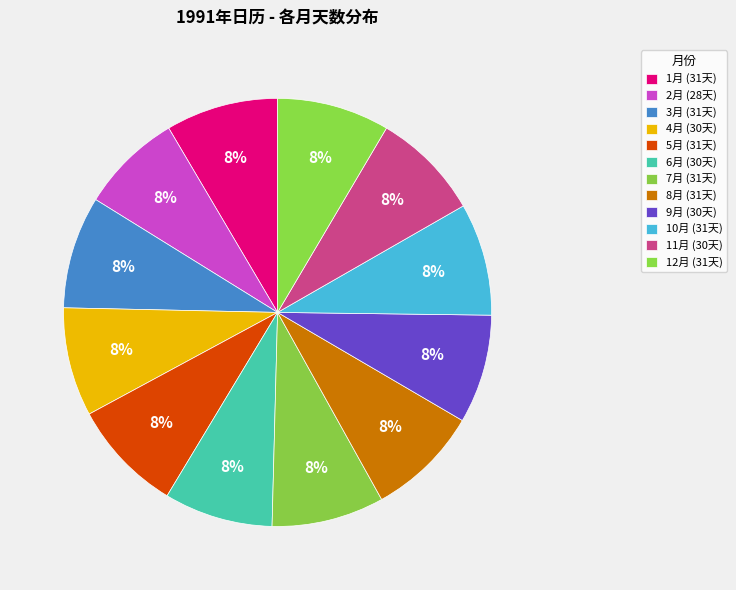

Count the number of slices in the pie.

12